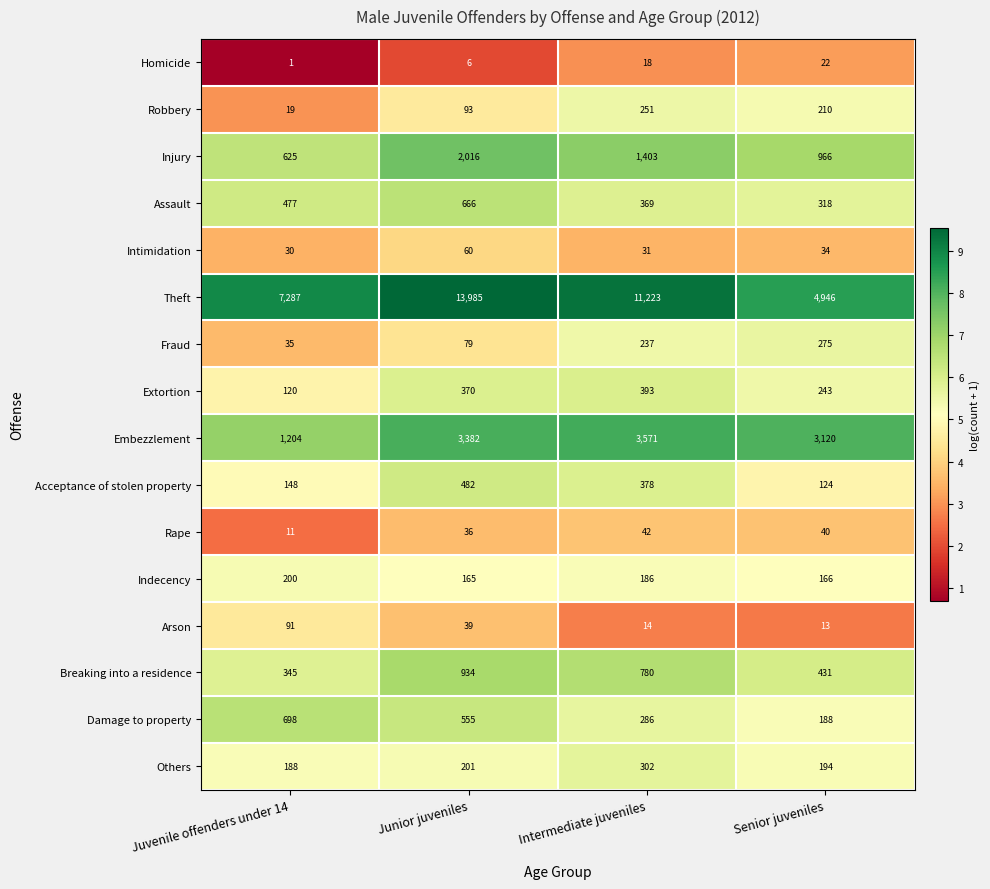

Between Junior juveniles and Senior juveniles, which series saw the biggest shift?

Theft